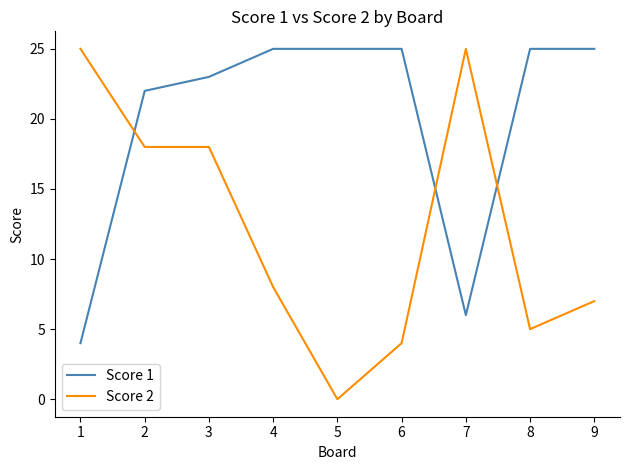

What is the difference between the Score 1 values at 4 and 7?

19